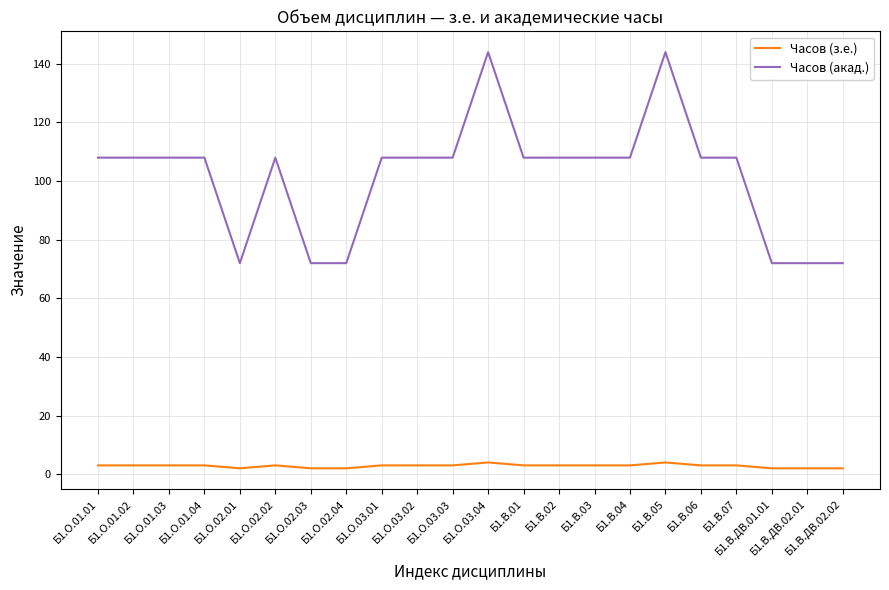

What is the greatest value displayed?

144